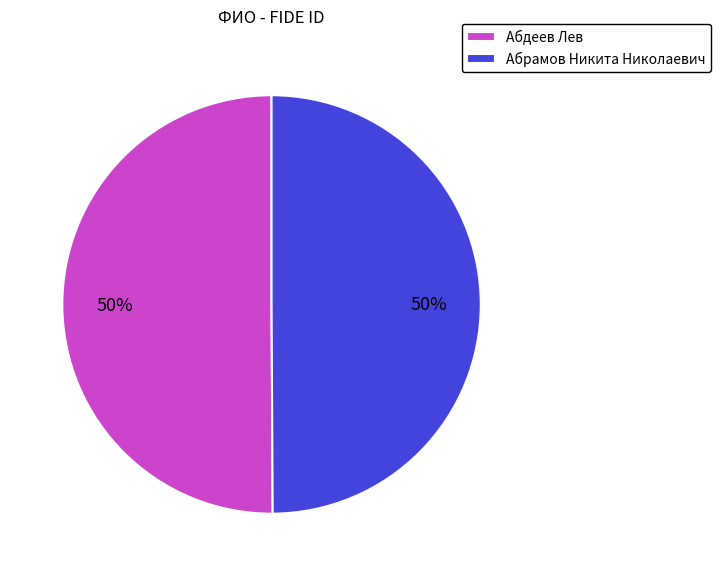

What percentage is the Абдеев Лев slice, to the nearest percent?

50%